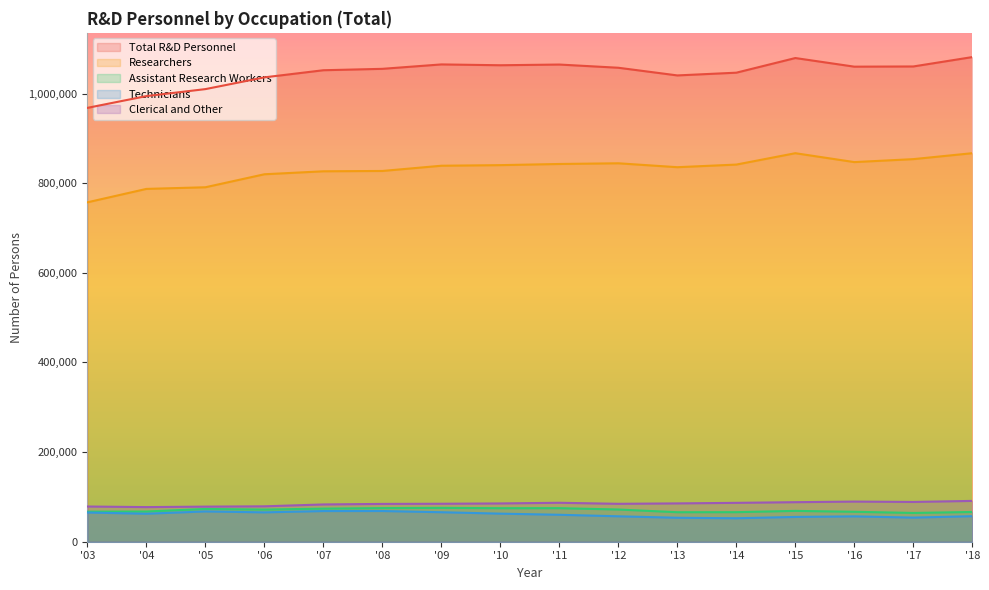

True or false: Assistant Research Workers and Total R&D Personnel cross at least once.

False